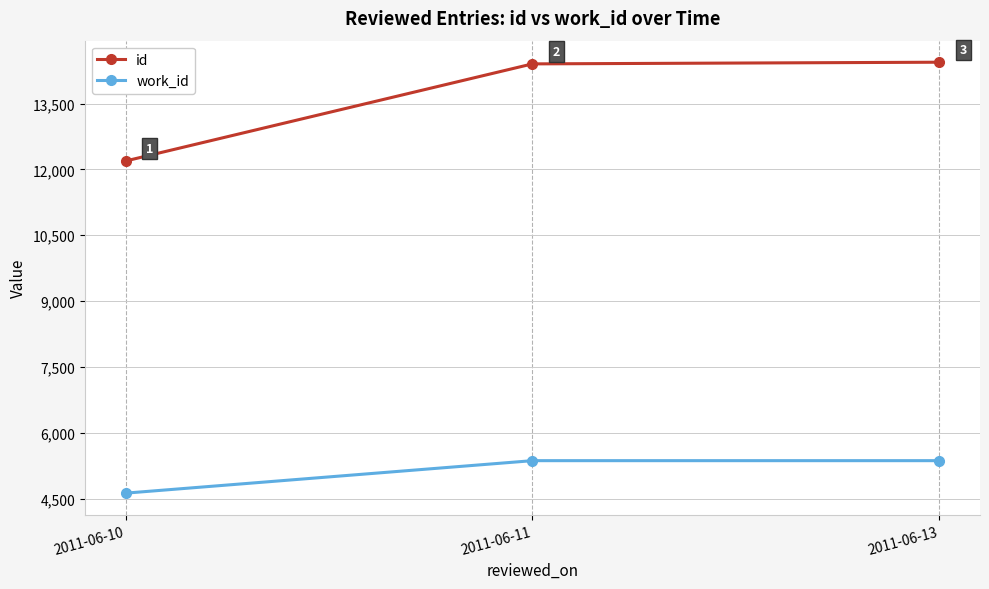

What is the maximum value shown in the chart?

14442